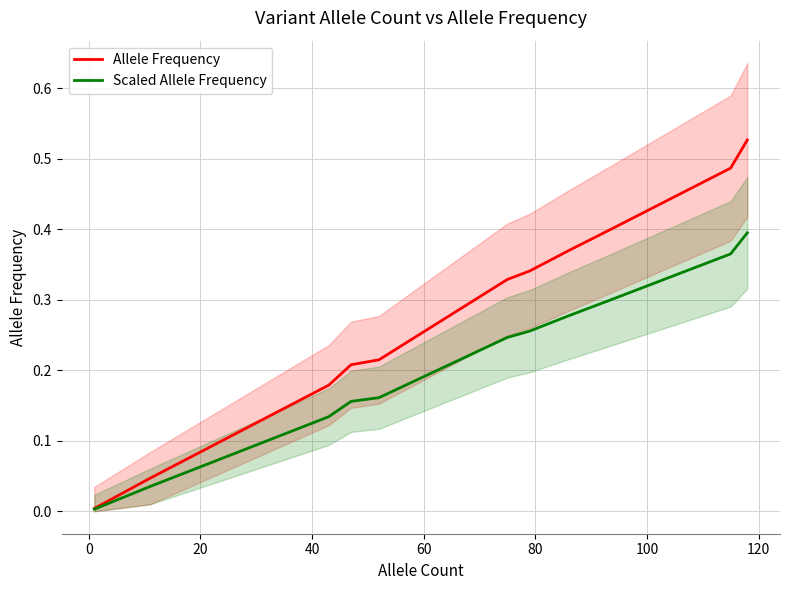

What is the difference between the second highest and second lowest values in the Scaled Allele Frequency series?

0.3